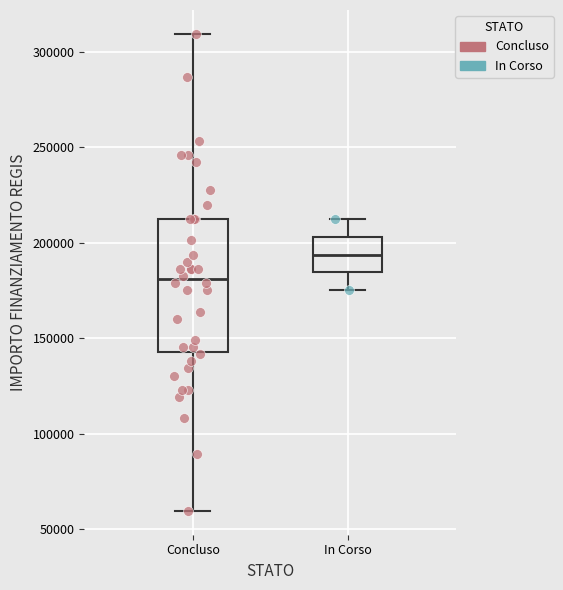

Which box's median line is the lowest?

Concluso